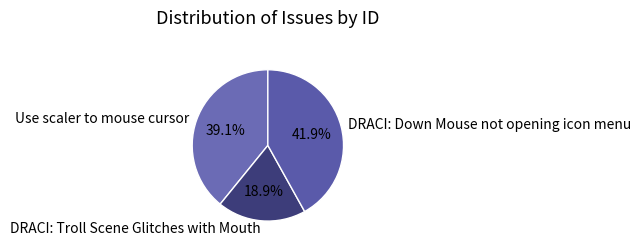

Is DRACI: Down Mouse not opening icon menu the majority of the pie?

No